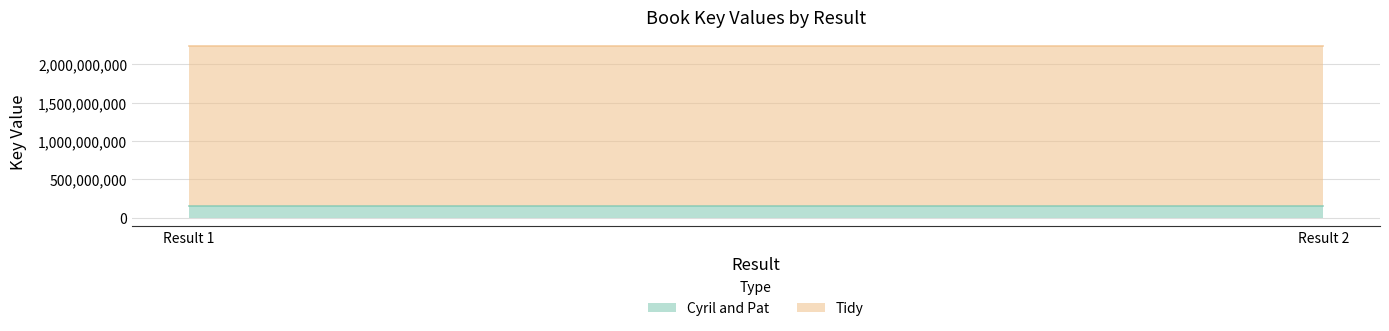

What is the sum of the Cyril and Pat values at Result 2 and Result 1?

296864488